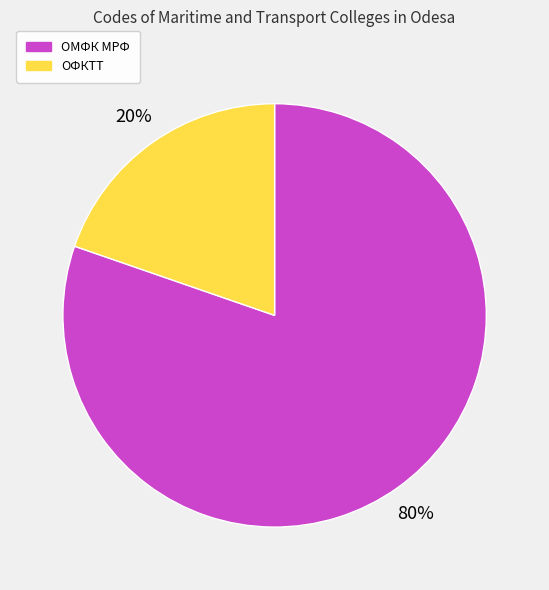

Is it true that ОМФК МРФ is 80% of the pie?

True